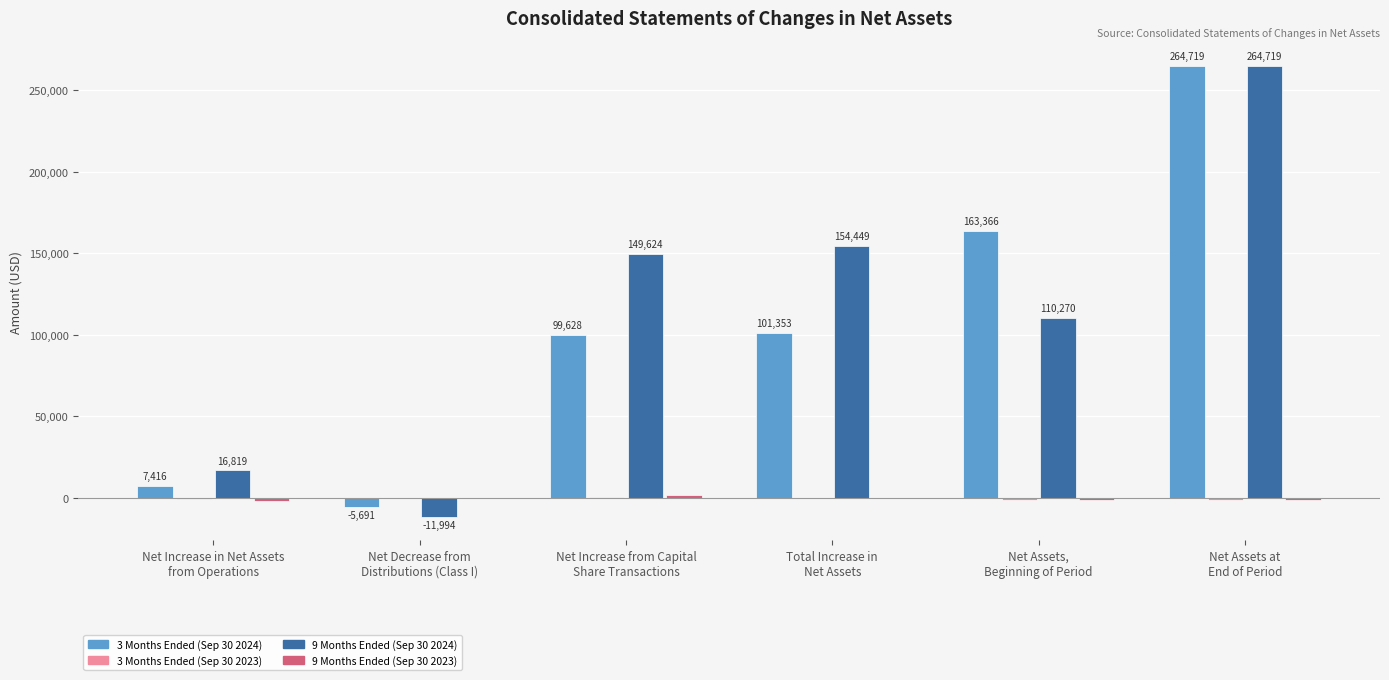

How many series are shown in this chart?

4